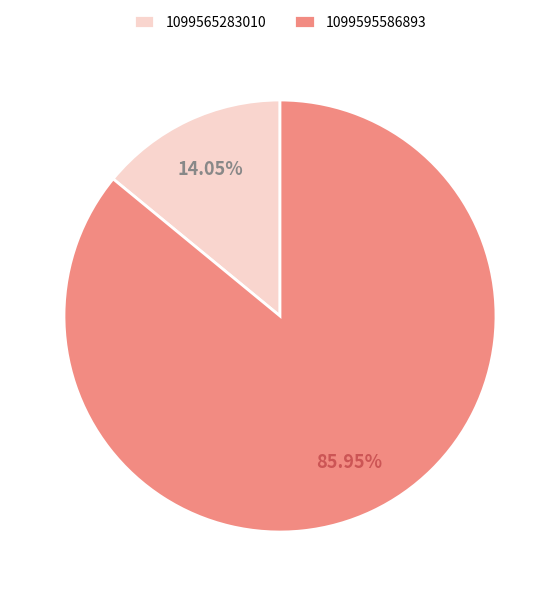

Is the sum of 1099565283010 and 1099595586893 greater than half?

Yes